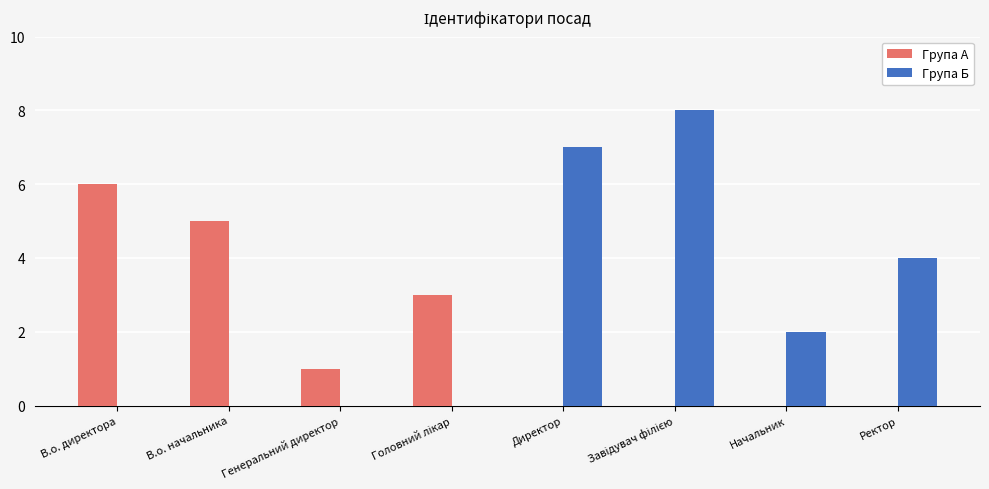

Is it true that Група Б equals 4 at В.о. директора?

False